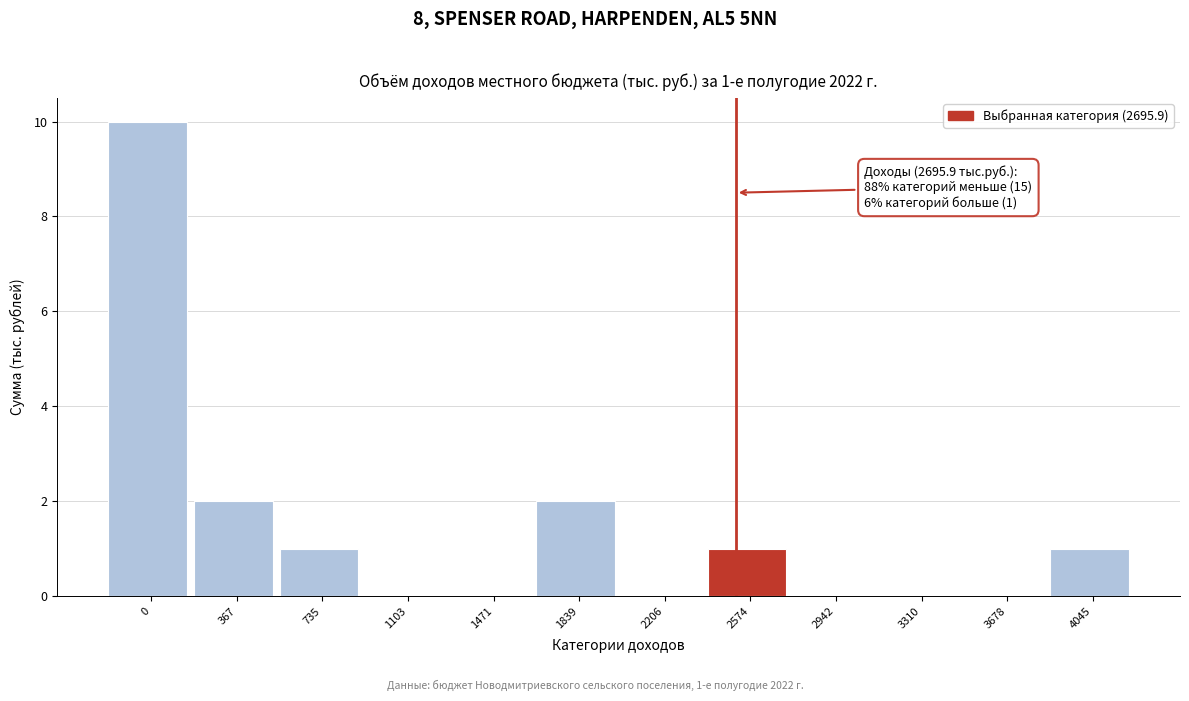

Reading left to right, list all the values displayed in this chart.

0=10	367=2	735=1	1103=0	1471=0	1839=2	2206=0	2574=1	2942=0	3310=0	3678=0	4045=1